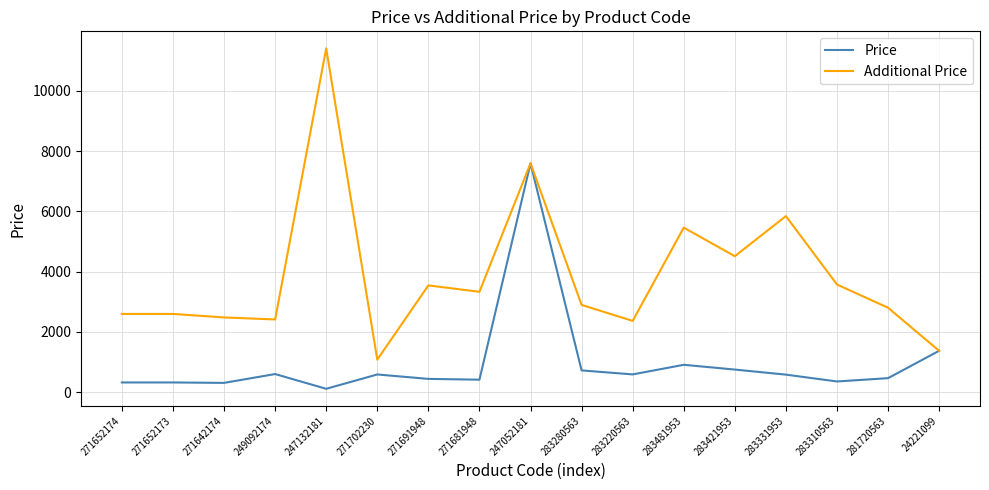

What is the sum of the Price values at 283331953 and 24221099?

1959.8